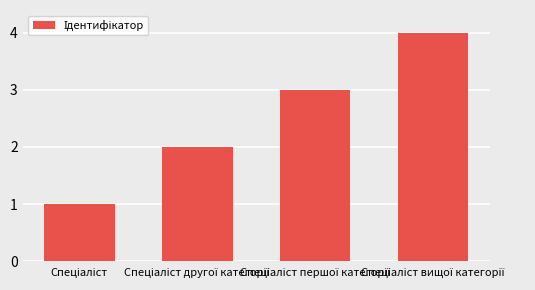

What is the sum of all values?

10